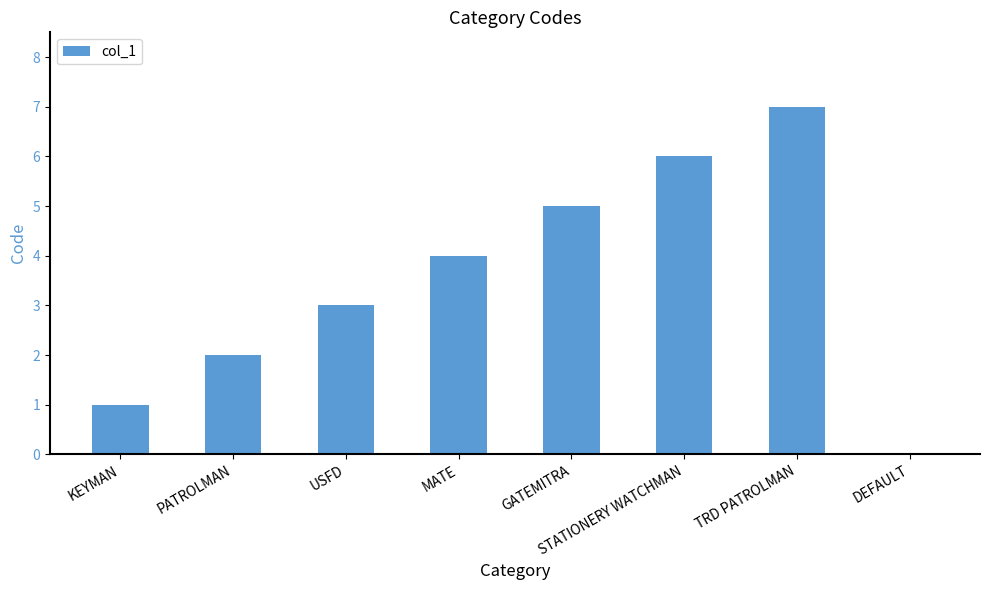

True or false: the data shows 6 at STATIONERY WATCHMAN.

True